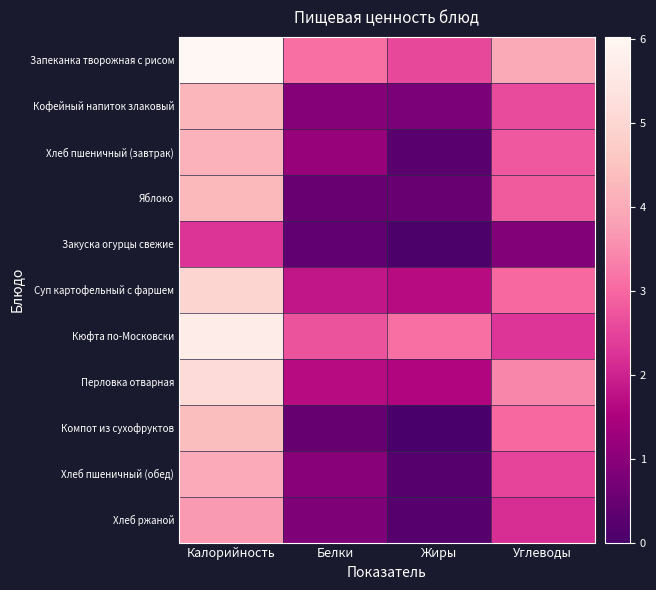

Between Жиры and Углеводы, which is larger?

Углеводы